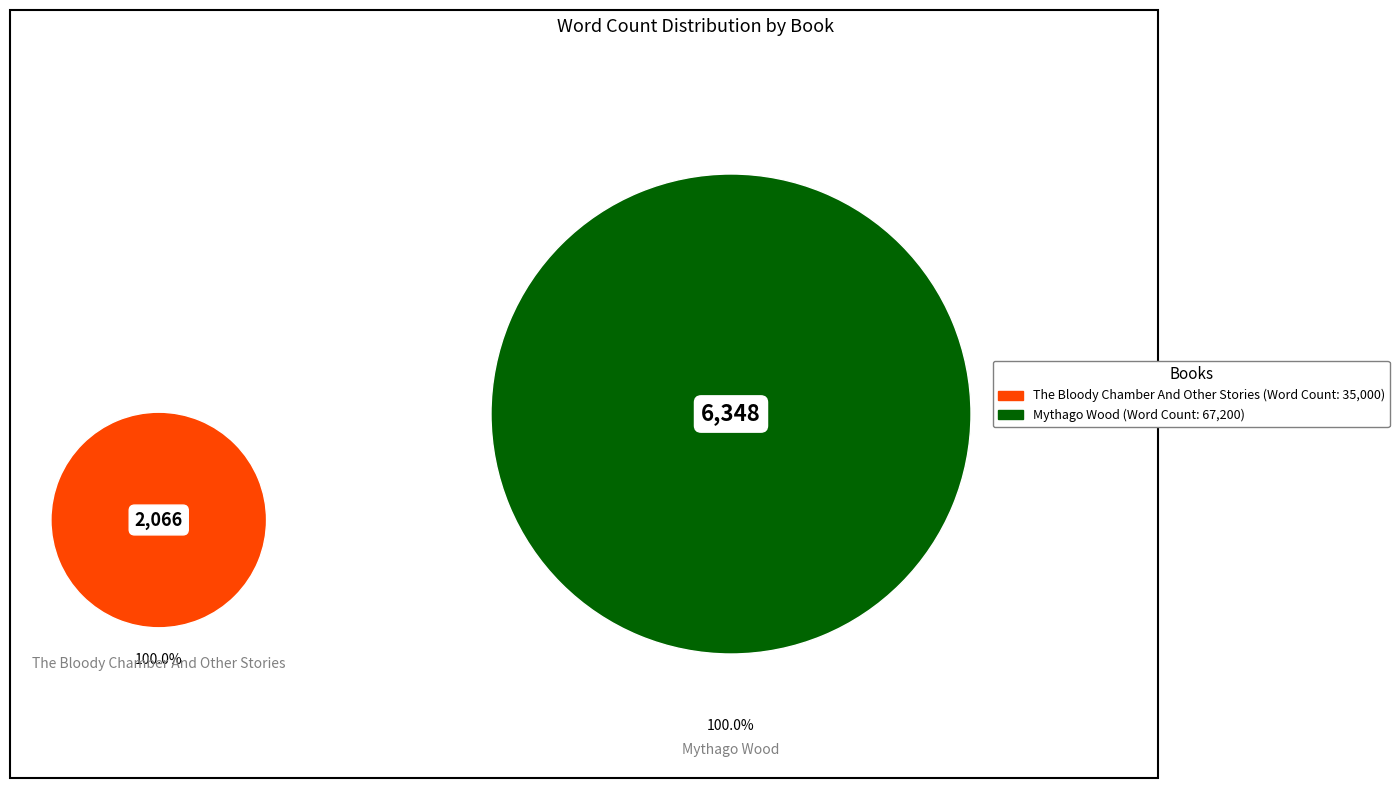

What percentage is the The Bloody Chamber And Other Stories slice, to the nearest percent?

34%